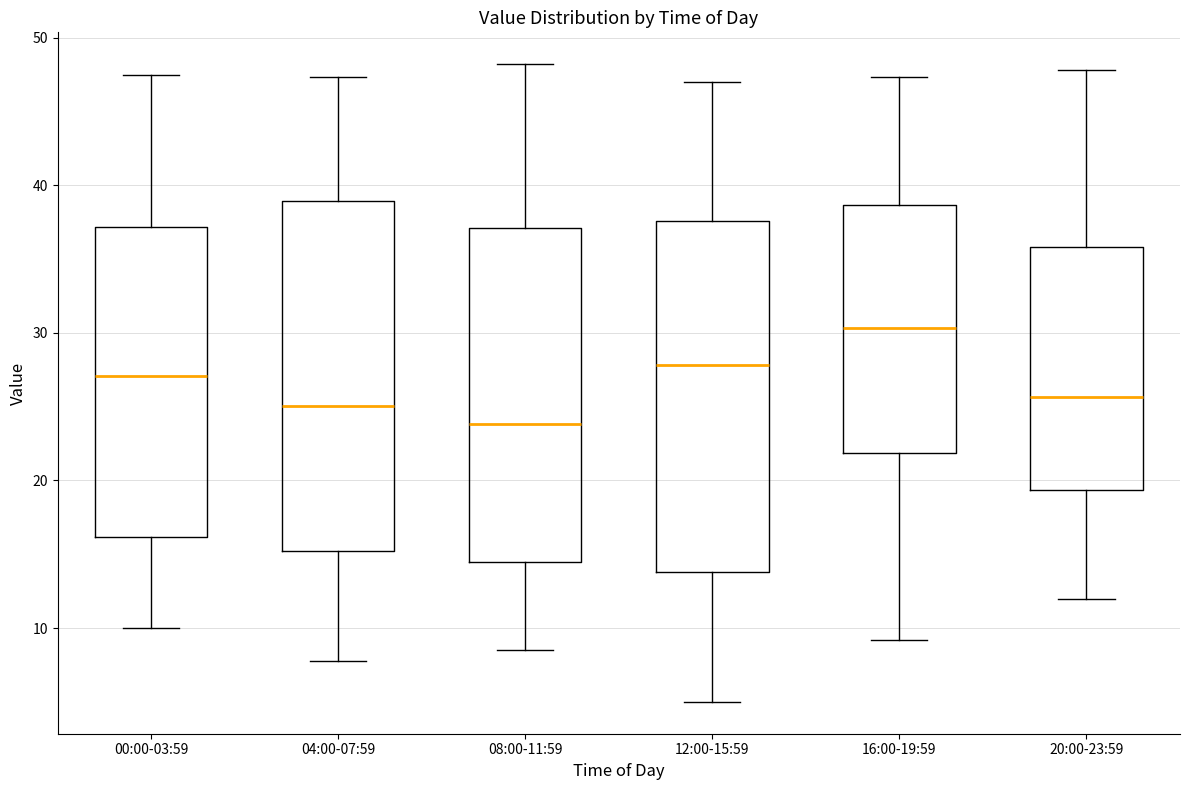

Reading left to right, read every box against the y-axis: the position of its median line, the range the box covers, and the ends of its whiskers. The values are not printed on the chart, so give them approximately, as read against the axis.

00:00-03:59: median 27, box 16 to 37, whiskers 10 to 48
04:00-07:59: median 25, box 15 to 39, whiskers 8 to 47
08:00-11:59: median 24, box 15 to 37, whiskers 9 to 48
12:00-15:59: median 28, box 14 to 38, whiskers 5 to 47
16:00-19:59: median 30, box 22 to 39, whiskers 9 to 47
20:00-23:59: median 26, box 19 to 36, whiskers 12 to 48